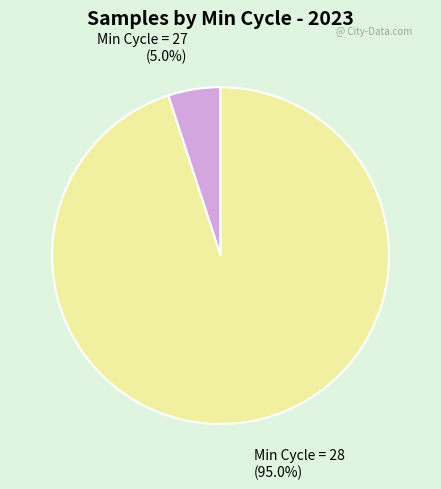

Is there any slice that represents more than half of the pie?

Yes